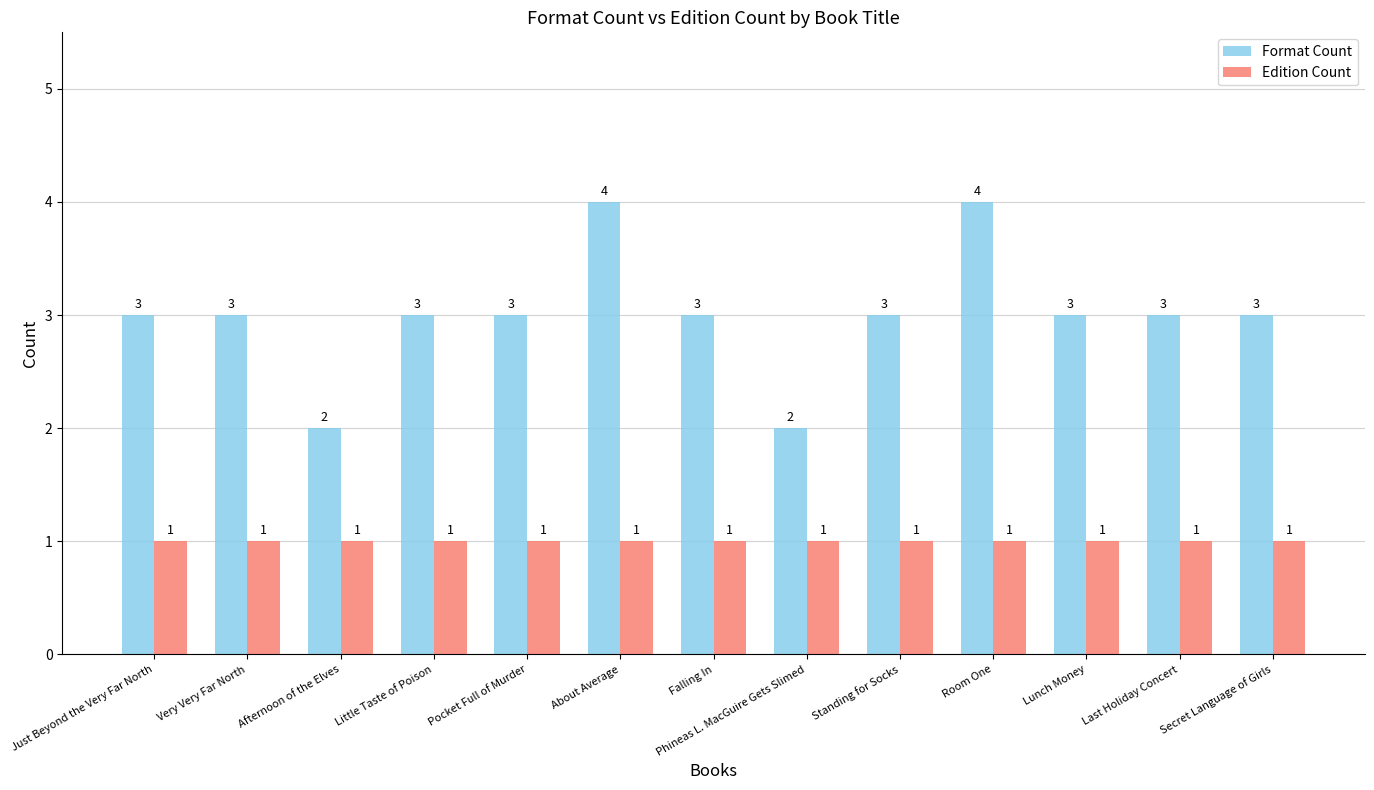

Rank the series by their average value, from lowest to highest.

Edition Count, Format Count